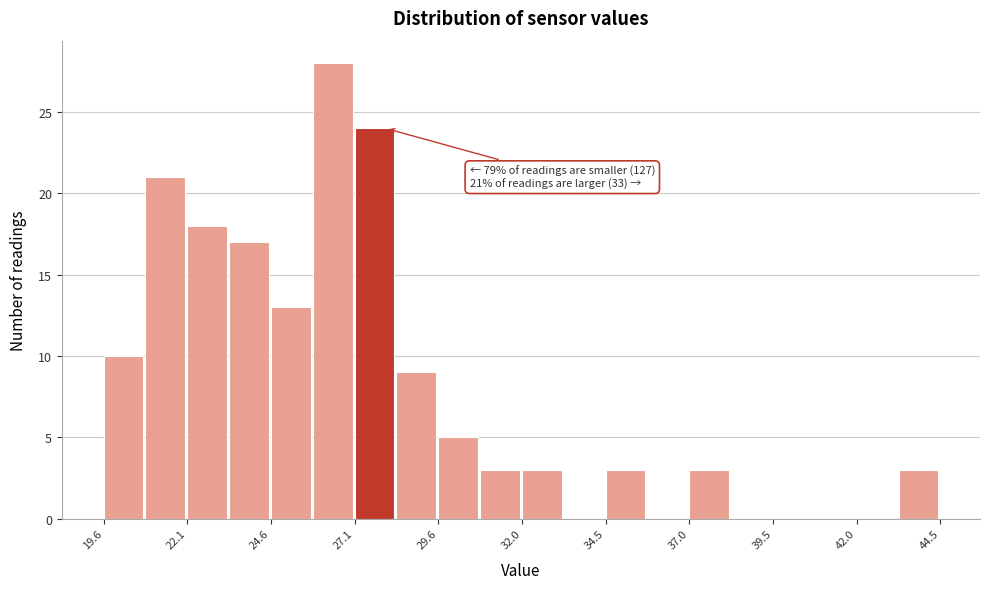

Read against the x-axis, roughly where is the centre of the tallest bar?

26.5